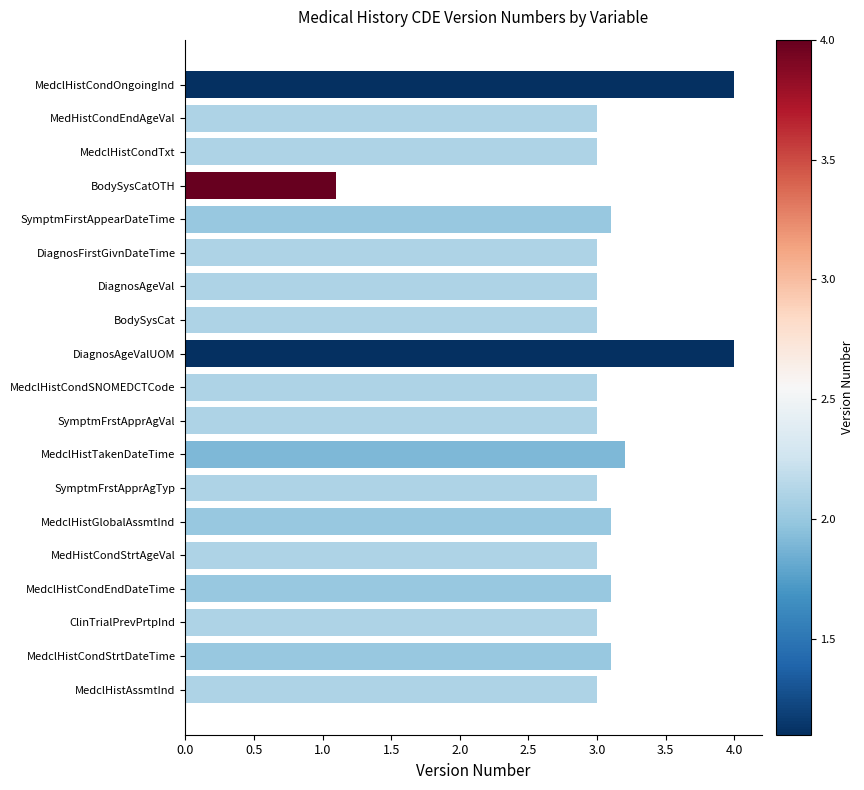

Approximately how many times larger is the value at MedclHistCondSNOMEDCTCode compared to SymptmFirstAppearDateTime?

1.0